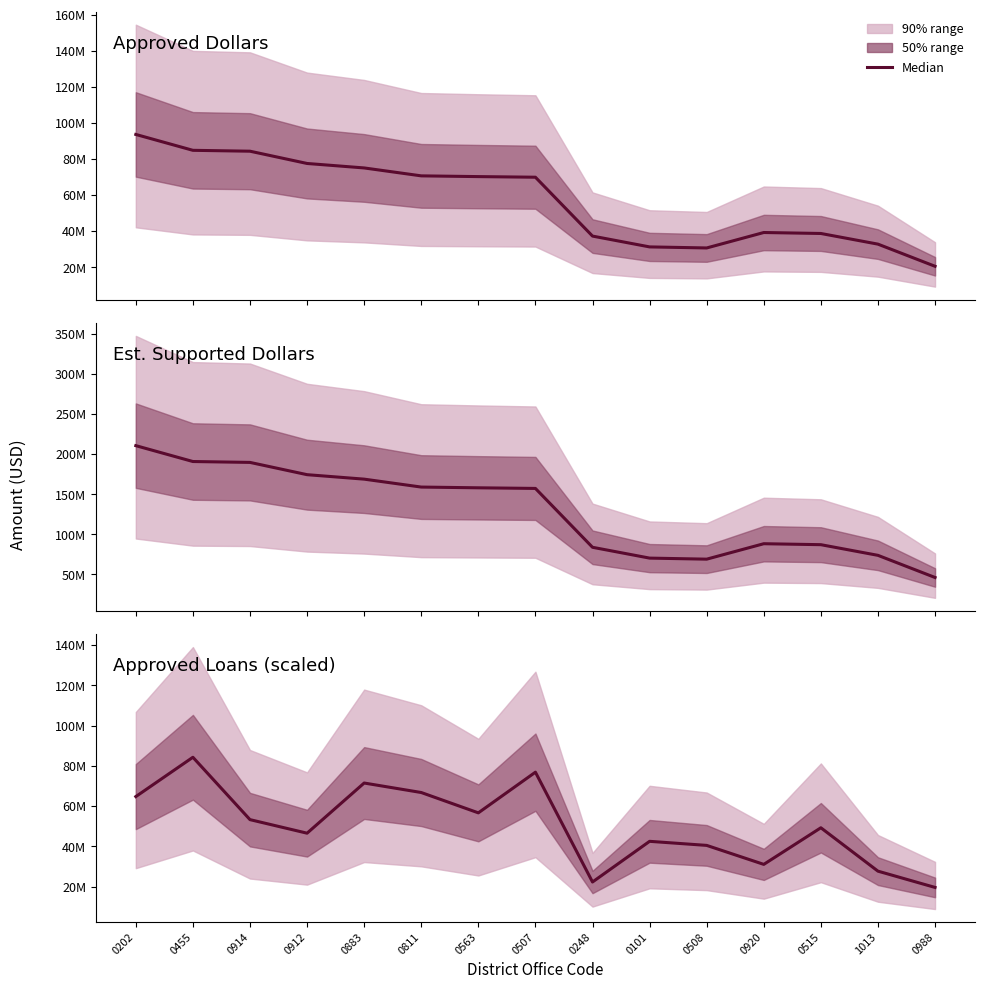

Where is the data nearest to the value 51891840?

0914